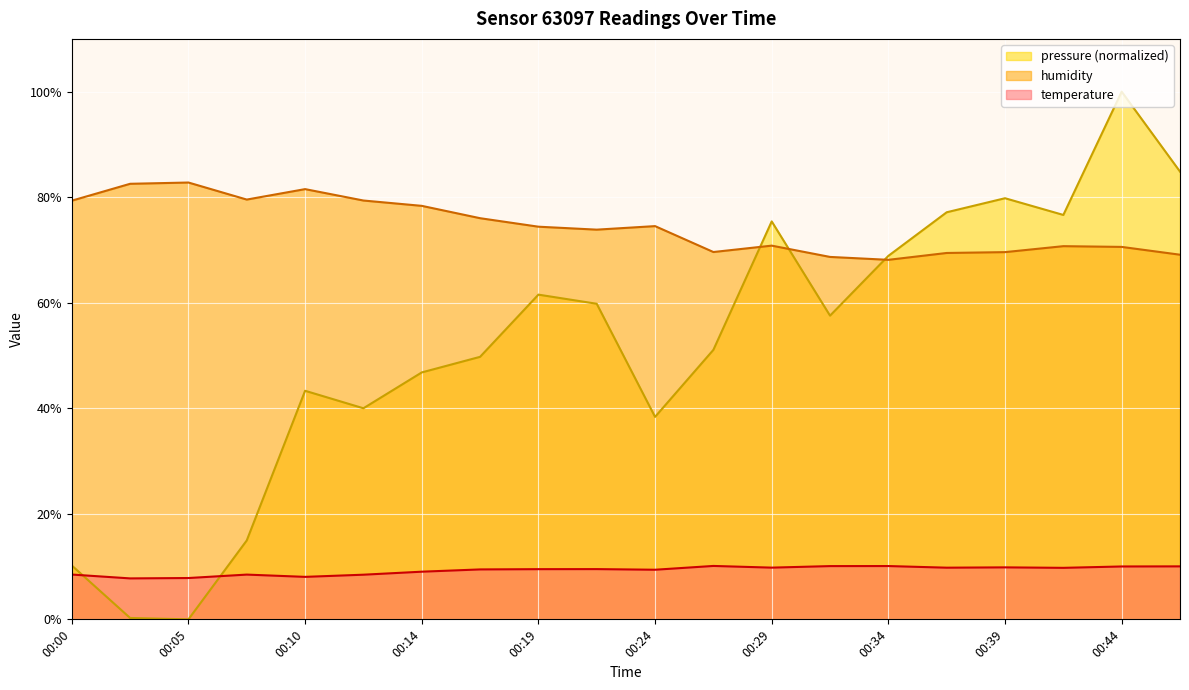

What is the value of the pressure_norm point at the 12th from the left?

51.1